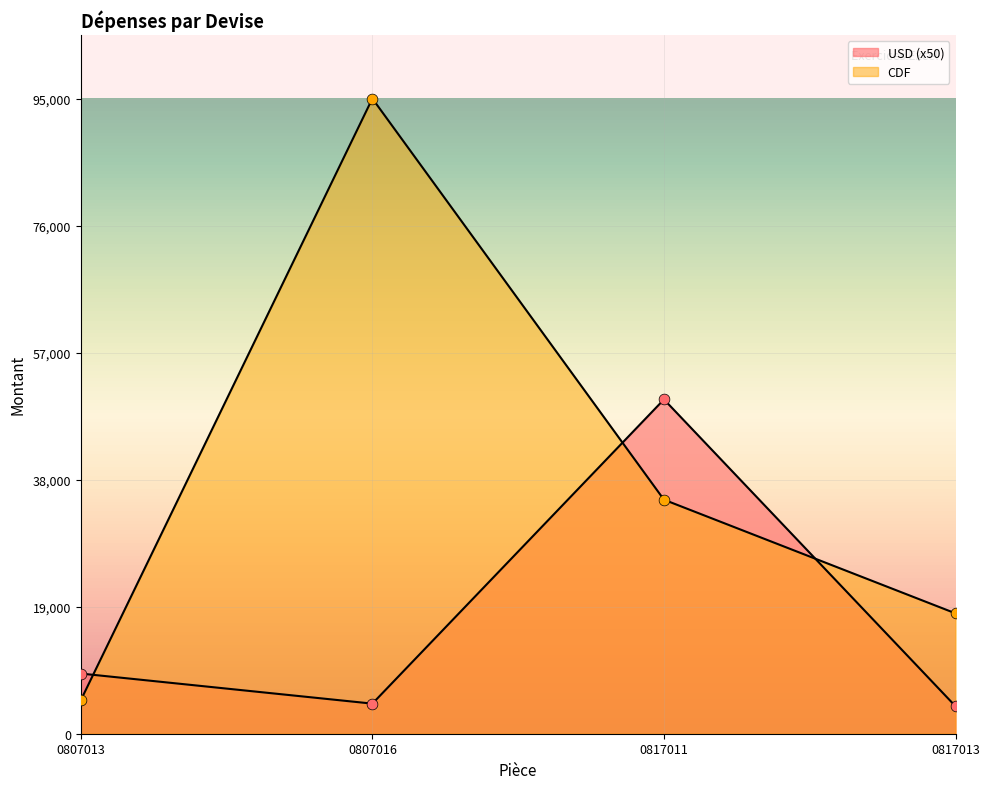

Which series has the largest total across all categories?

CDF